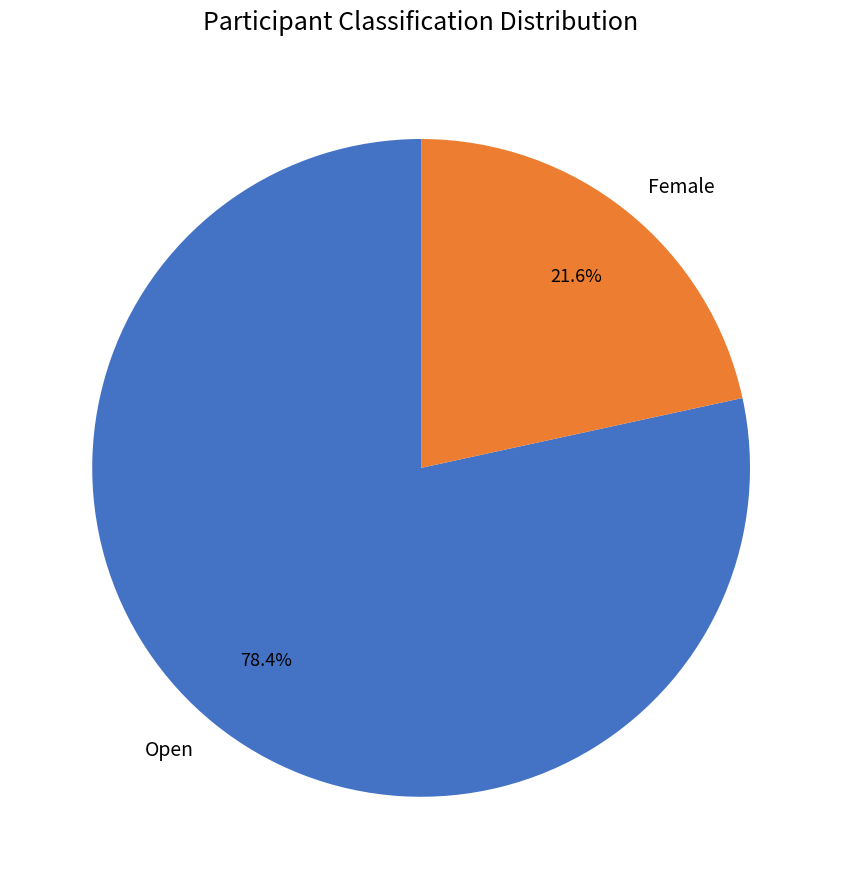

Is the sum of Open and Female greater than half?

Yes